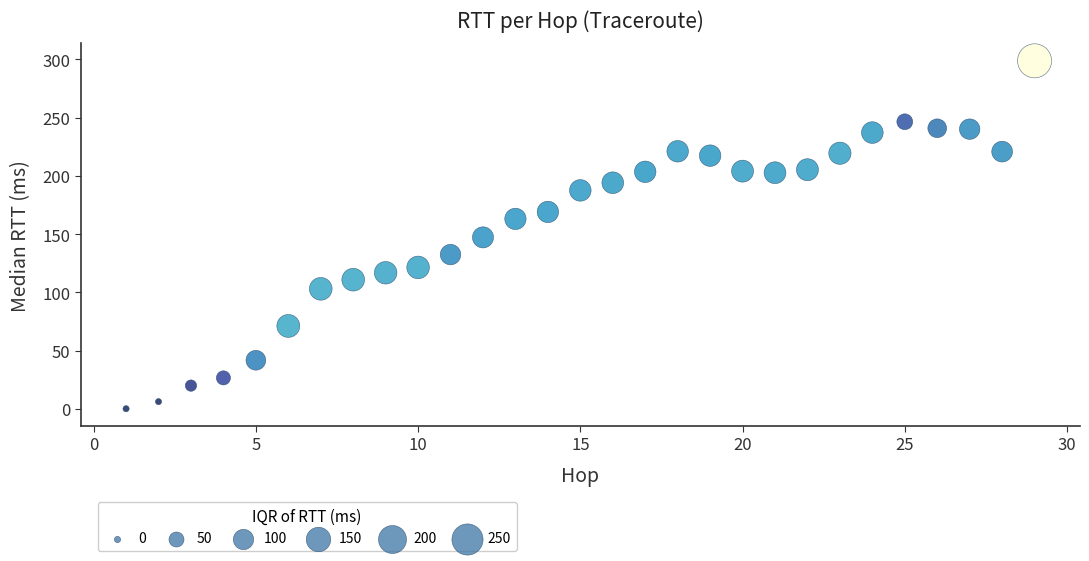

What is the range of Y values (max minus min)?

298.6